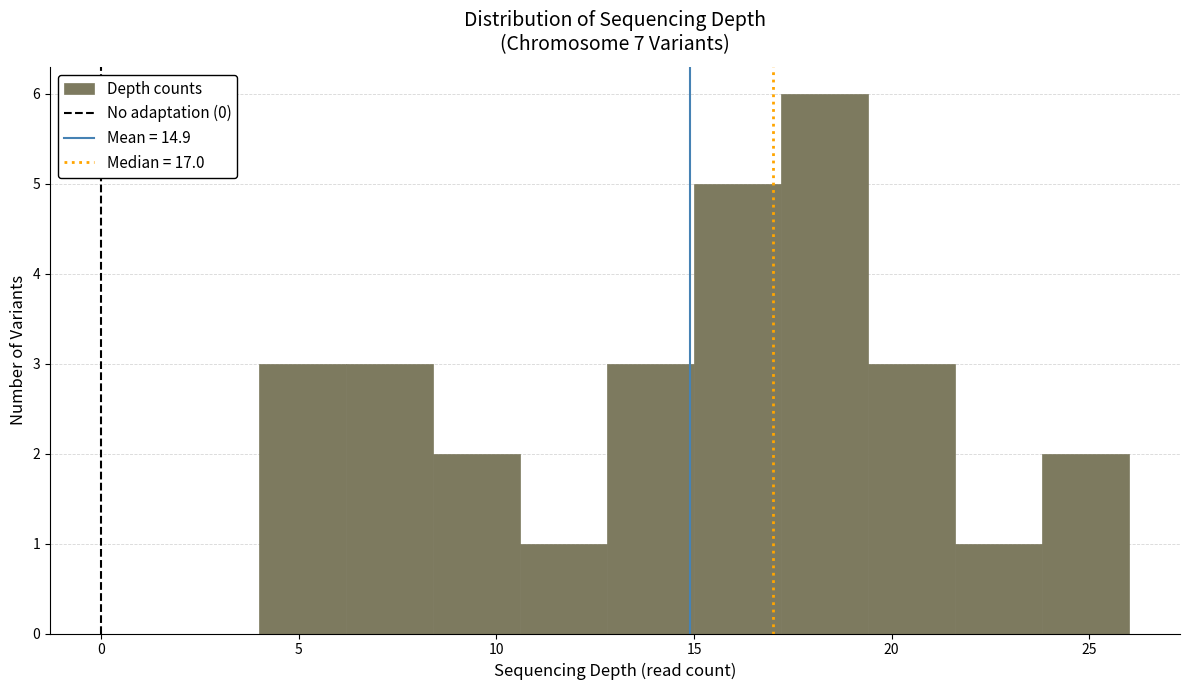

What is the height of the bar covering 12.8 to 15.0 on the x-axis? Neither the bar edges nor the heights are printed on the chart, so give them approximately, as read against the axes.

3